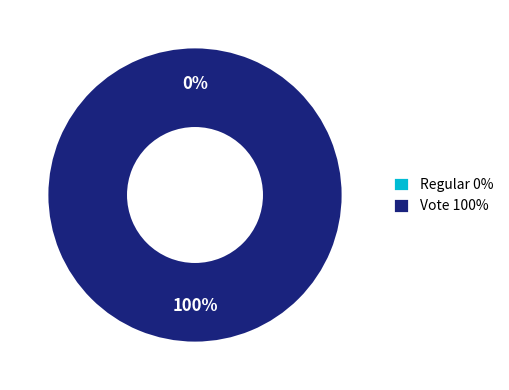

Is it true that Regular (io_index=0) is 6% of the pie?

False